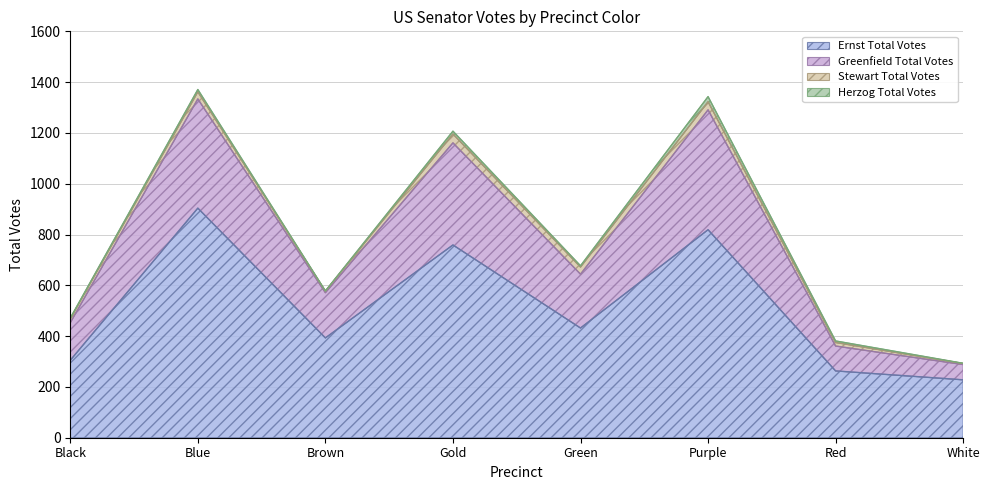

What is the maximum value for Ernst Total Votes?

904